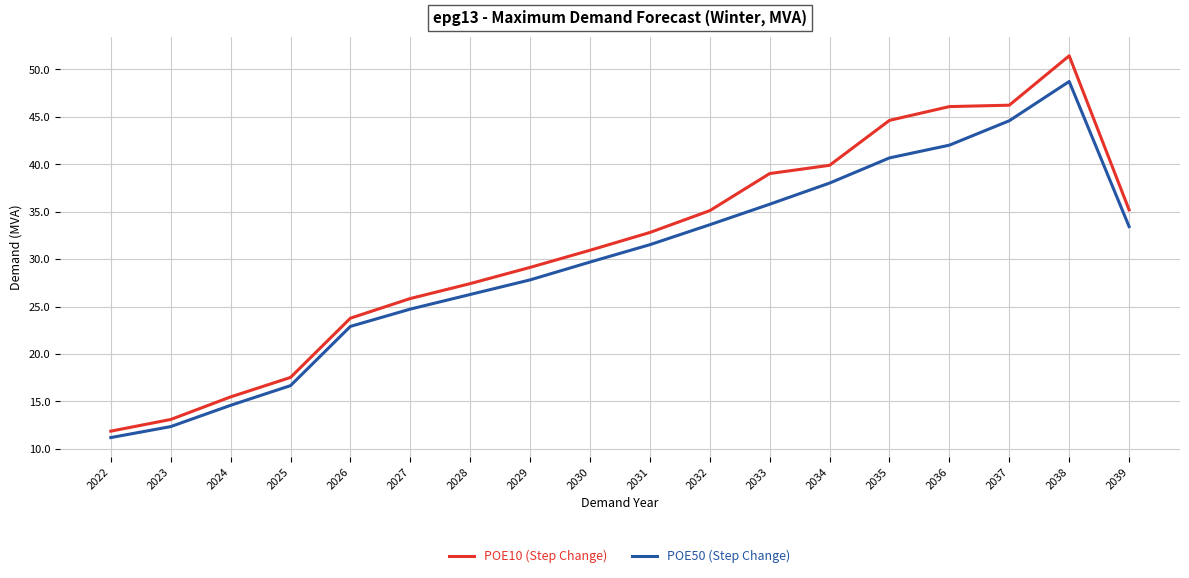

Which series has the largest range (max minus min)?

POE10 (Step Change)